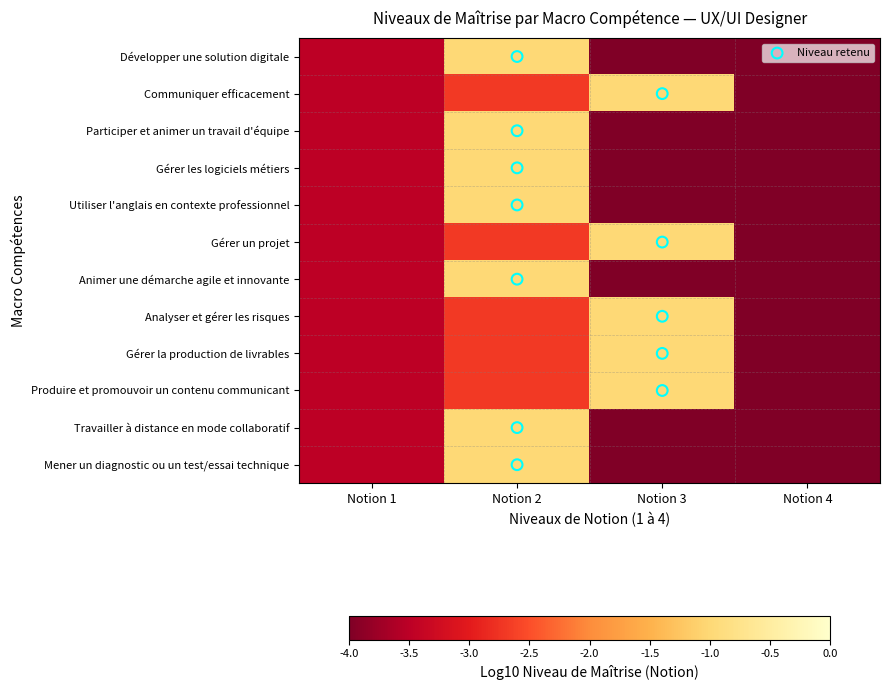

Rank the series by their maximum value, from highest to lowest.

Développer une solution digitale, Communiquer efficacement, Participer et animer un travail d'équipe, Gérer les logiciels métiers, Utiliser l'anglais en contexte professionnel, Gérer un projet, Animer une démarche agile et innovante, Analyser et gérer les risques, Gérer la production de livrables, Produire et promouvoir un contenu communicant, Travailler à distance en mode collaboratif, Mener un diagnostic ou un test/essai technique